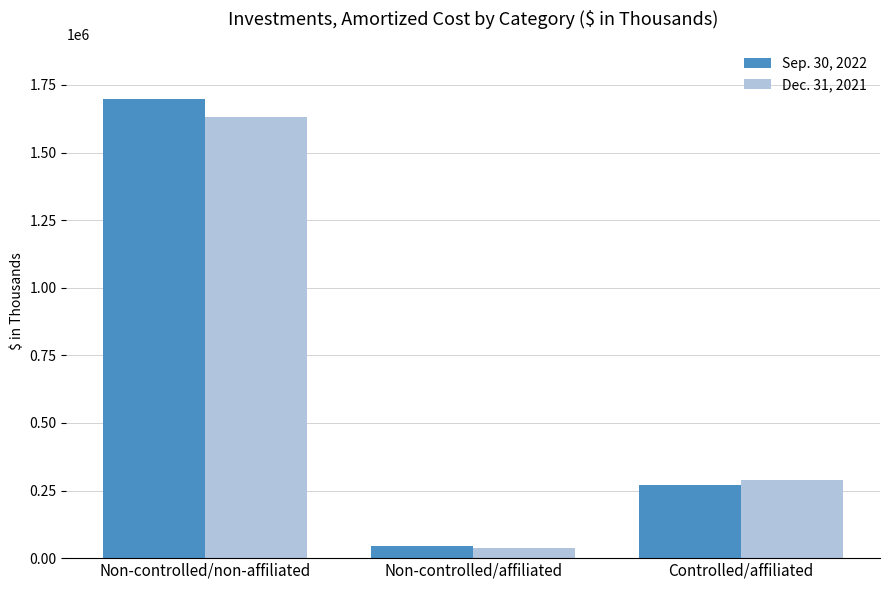

What is the difference between the highest and lowest values at Non-controlled/affiliated?

6015